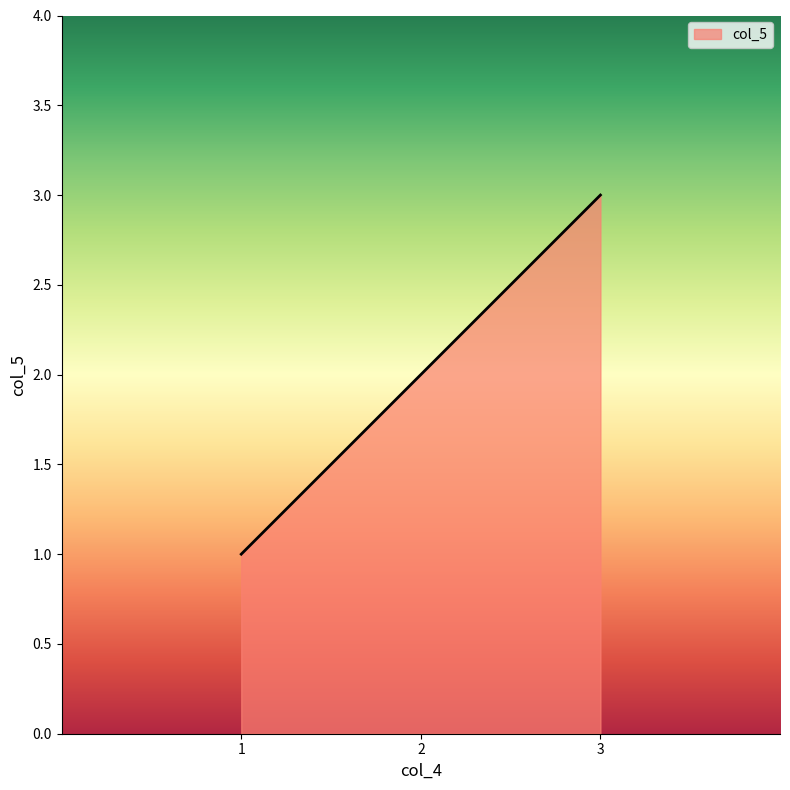

Reading left to right, list all the values displayed in this chart.

1	2	3